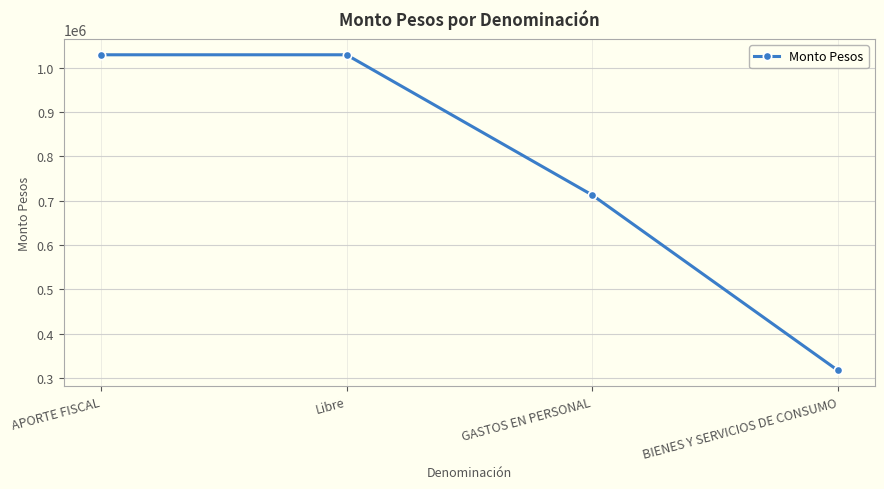

True or false: the data shows 984408 at GASTOS EN PERSONAL.

False